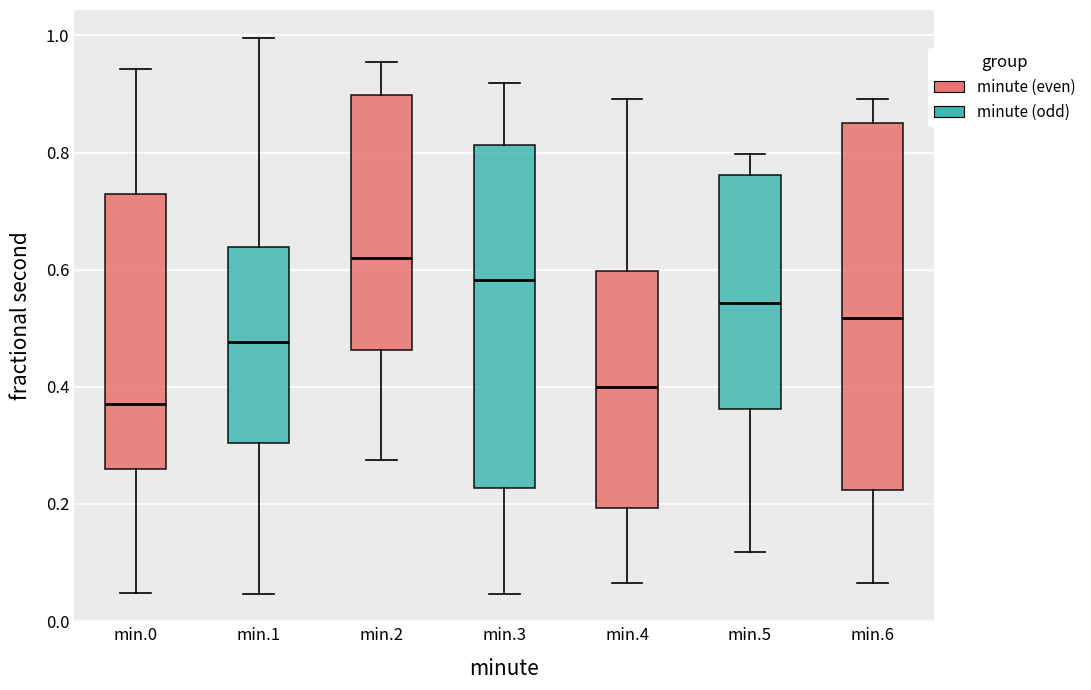

Reading left to right, read every box against the y-axis: the position of its median line, the range the box covers, and the ends of its whiskers. The values are not printed on the chart, so give them approximately, as read against the axis.

min.0: median 0.38, box 0.26 to 0.72, whiskers 0.04 to 0.94
min.1: median 0.48, box 0.30 to 0.64, whiskers 0.04 to 1.00
min.2: median 0.62, box 0.46 to 0.90, whiskers 0.28 to 0.96
min.3: median 0.58, box 0.22 to 0.82, whiskers 0.04 to 0.92
min.4: median 0.40, box 0.20 to 0.60, whiskers 0.06 to 0.90
min.5: median 0.54, box 0.36 to 0.76, whiskers 0.12 to 0.80
min.6: median 0.52, box 0.22 to 0.86, whiskers 0.06 to 0.90